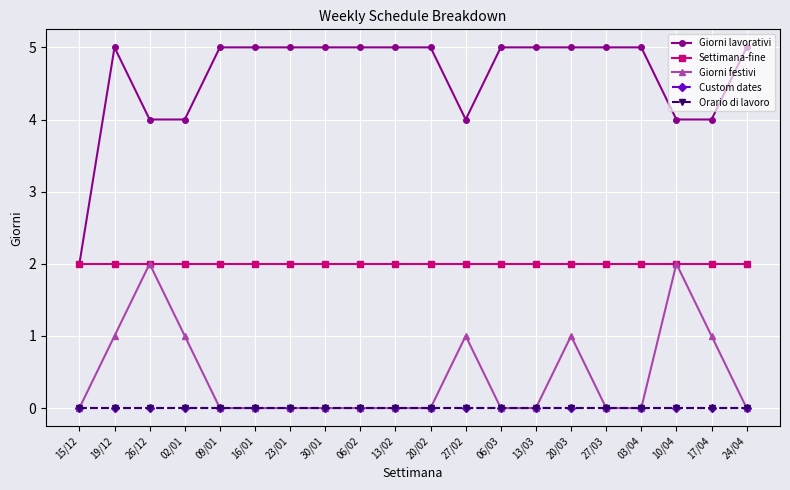

Reading left to right, what are all the values shown in this chart?

Giorni lavorativi: 2	5	4	4	5	5	5	5	5	5	5	4	5	5	5	5	5	4	4	5
Settimana-fine: 2	2	2	2	2	2	2	2	2	2	2	2	2	2	2	2	2	2	2	2
Giorni festivi: 0	1	2	1	0	0	0	0	0	0	0	1	0	0	1	0	0	2	1	0
Custom dates: 0	0	0	0	0	0	0	0	0	0	0	0	0	0	0	0	0	0	0	0
Orario di lavoro: 0	0	0	0	0	0	0	0	0	0	0	0	0	0	0	0	0	0	0	0